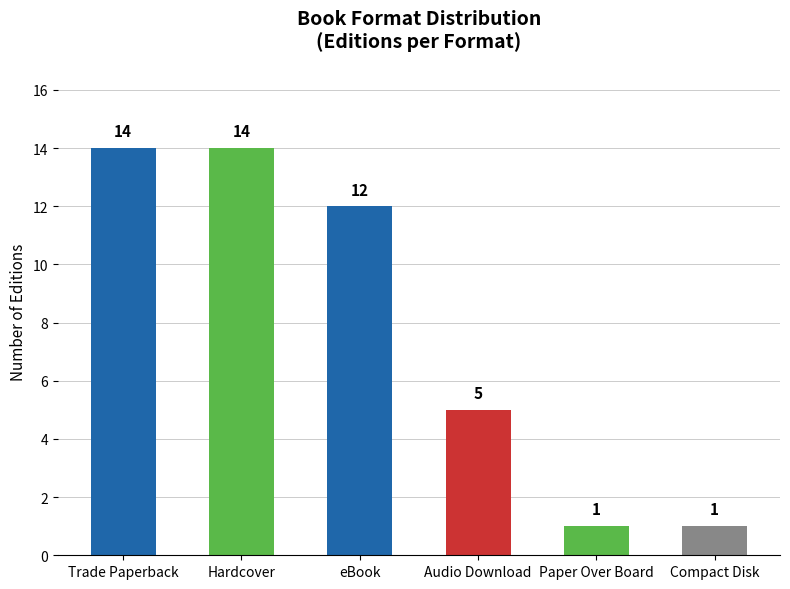

How many data points are less than 12?

3